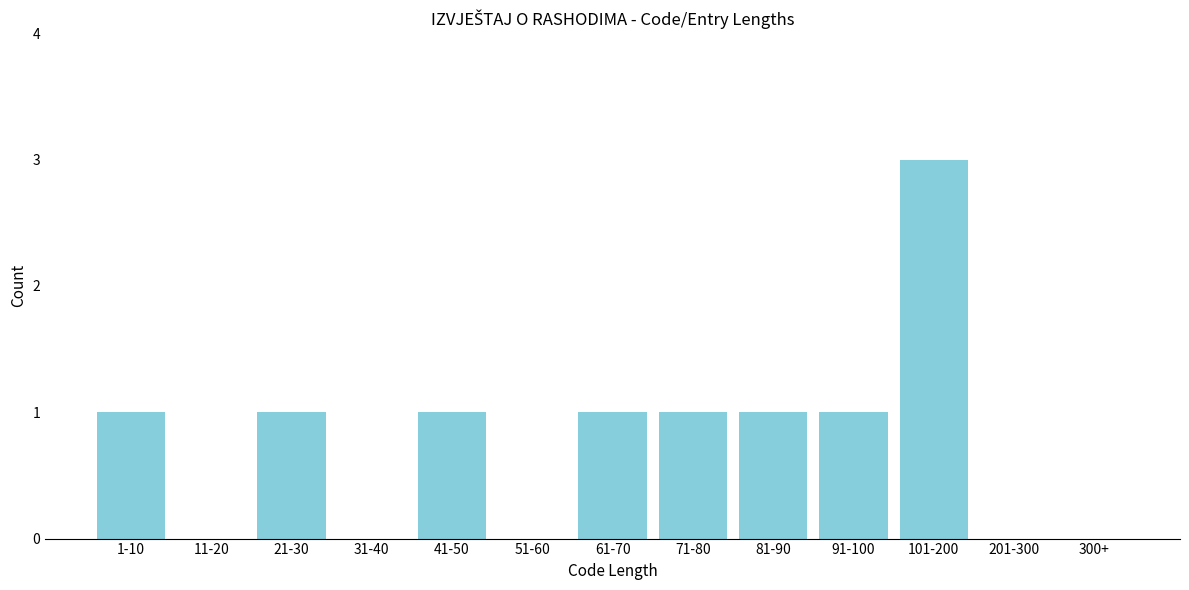

Reading right to left, list all the values displayed in this chart.

300+=0	201-300=0	101-200=3	91-100=1	81-90=1	71-80=1	61-70=1	51-60=0	41-50=1	31-40=0	21-30=1	11-20=0	1-10=1